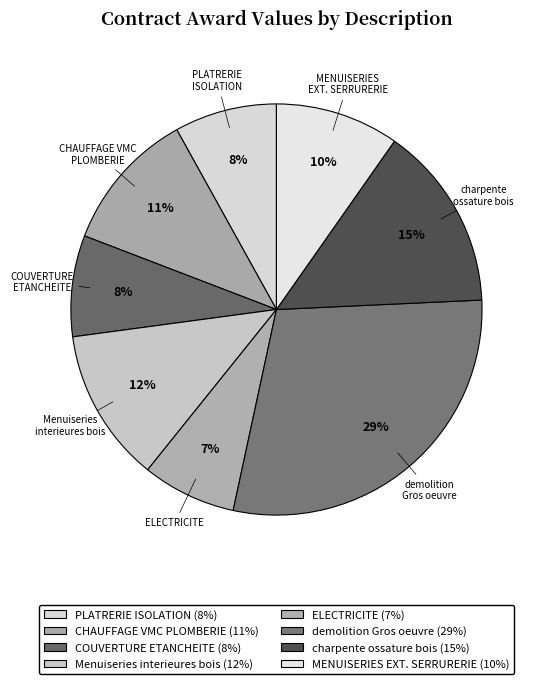

Is it true that PLATRERIE ISOLATION is 1% of the pie?

False